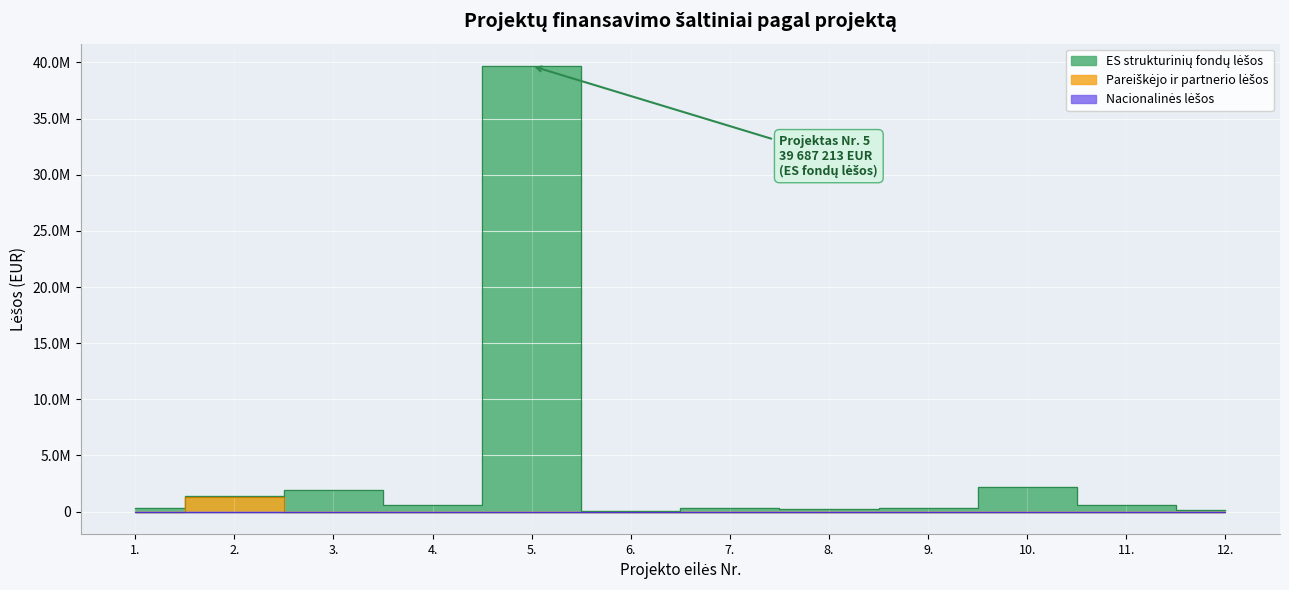

Is it true that Pareiškėjo ir partnerio lėšos equals 0.0 at 5.?

True